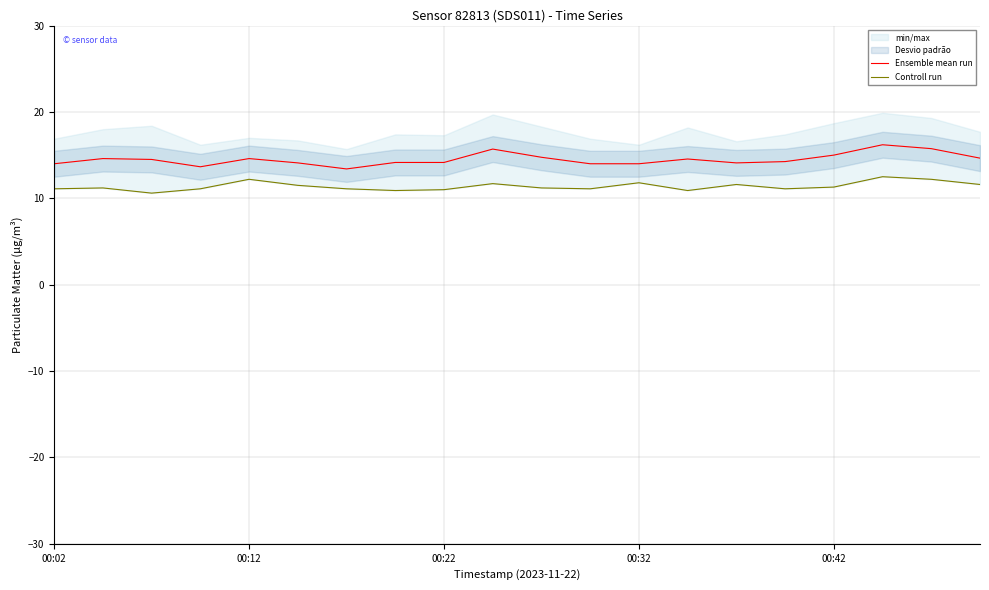

The Controll run series shows 8.4 at 17. True or false?

False